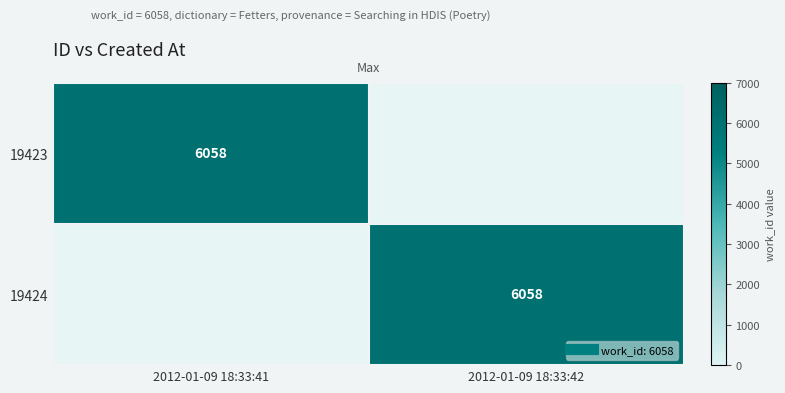

How many positive values does the 19423 series have?

1